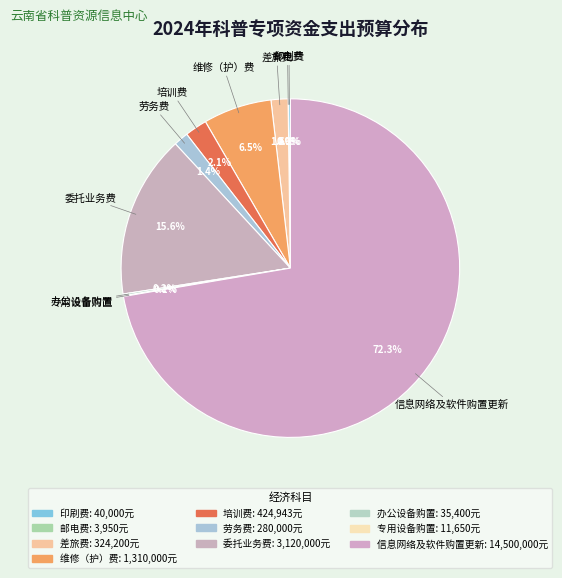

The 邮电费 slice represents 1% of the pie. True or false?

False